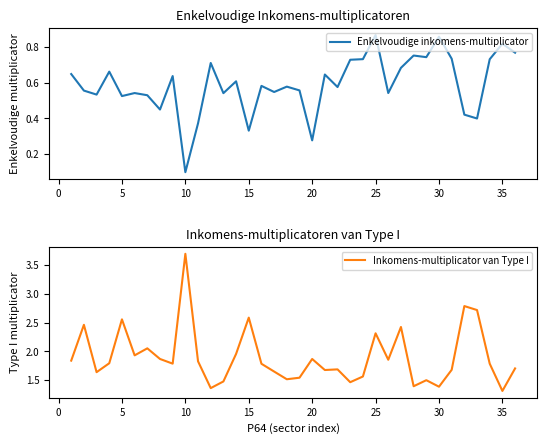

What is the value of the Inkomens-multiplicator van Type I point at the 11th from the left?

1.8